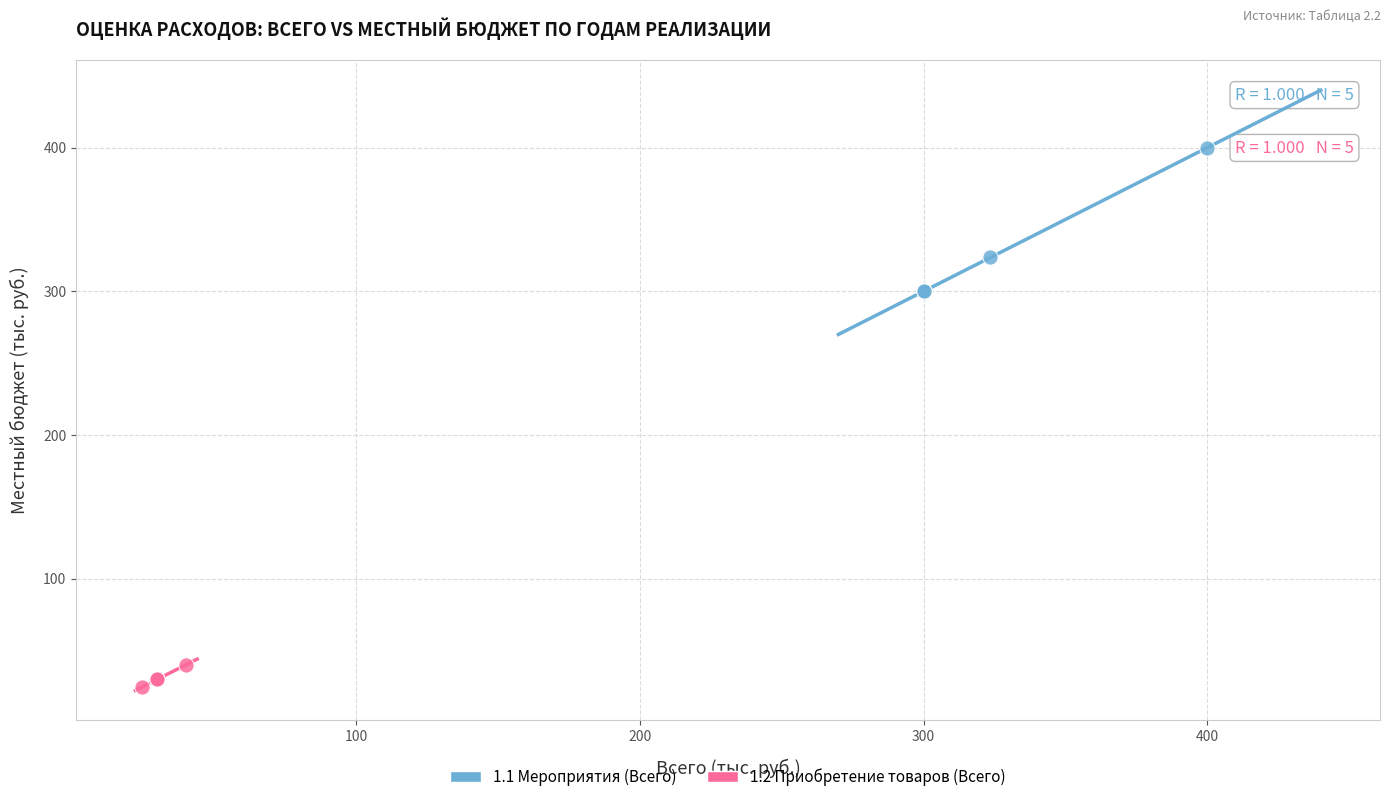

Which series reaches the minimum Y coordinate?

1.2 Приобретение товаров (Всего)